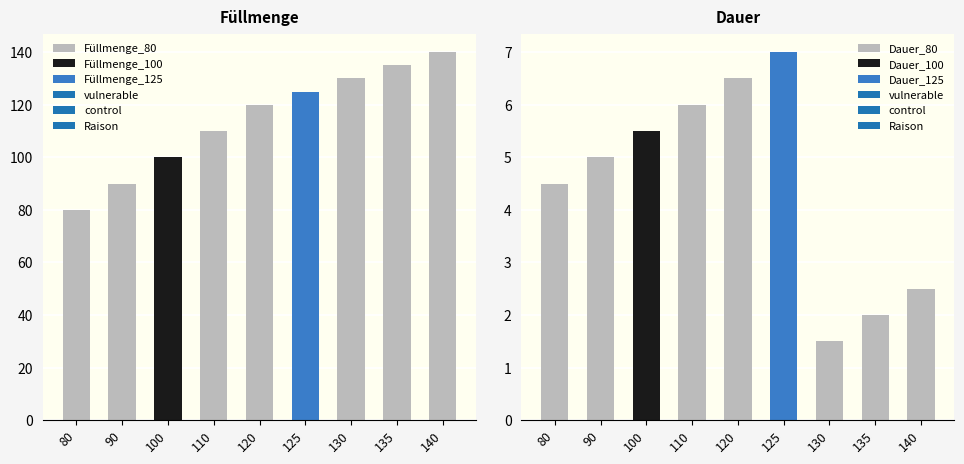

List the labels in order of Dauer value, smallest first.

130, 135, 140, 80, 90, 100, 110, 120, 125